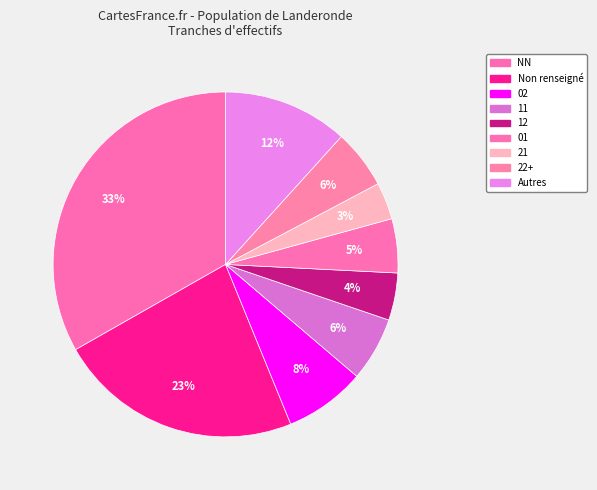

Count the number of slices in the pie.

9